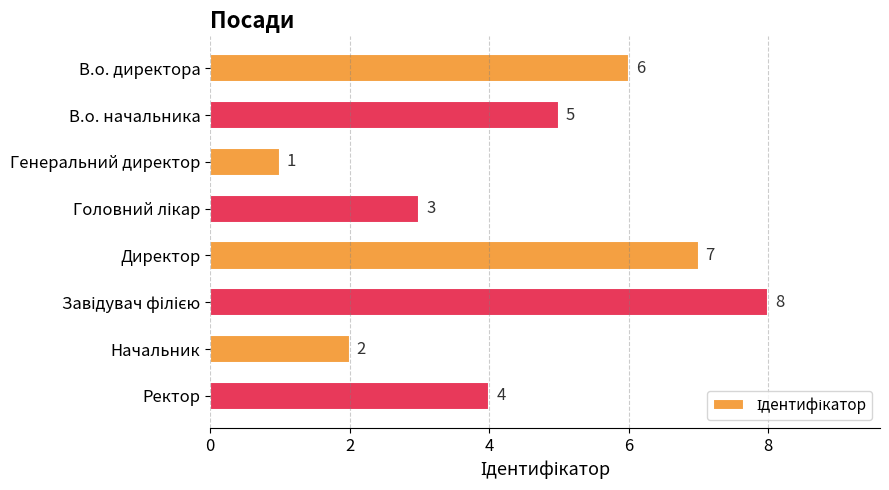

What is the smallest value displayed?

1